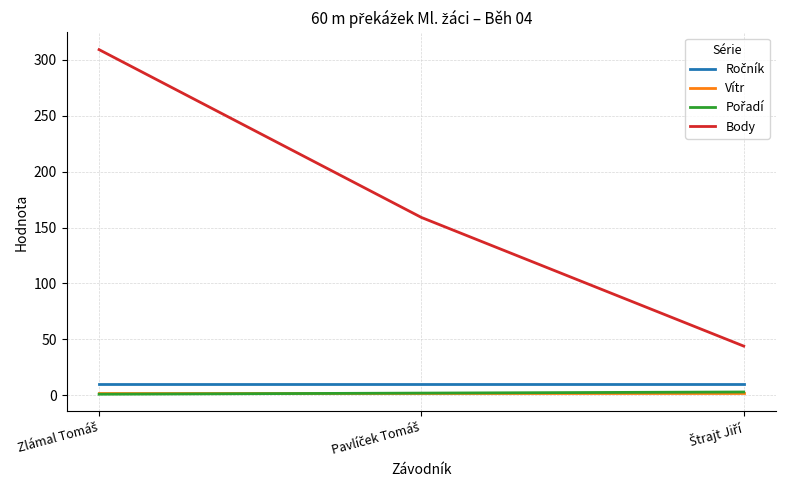

What is the maximum value shown in the chart?

309.0